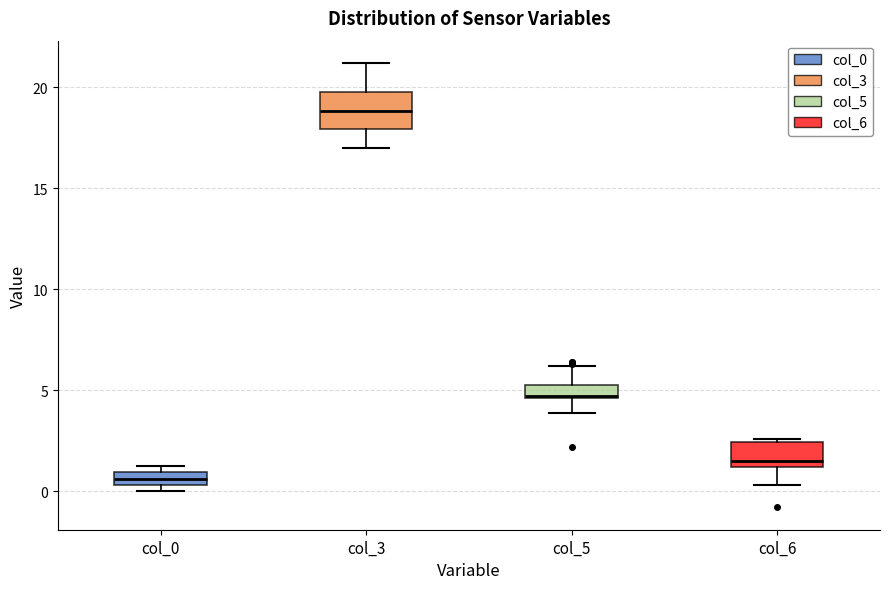

Comparing the boxes themselves (not the whiskers), which one is the tallest?

col_3